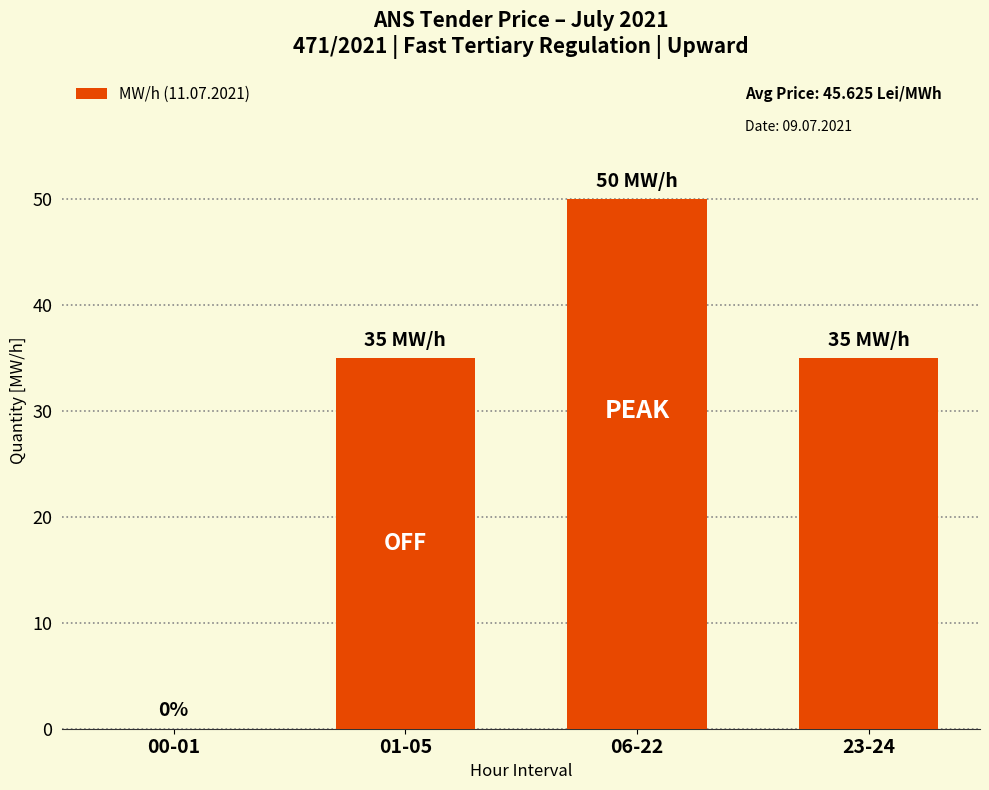

Which category has the highest value across all series?

06-22